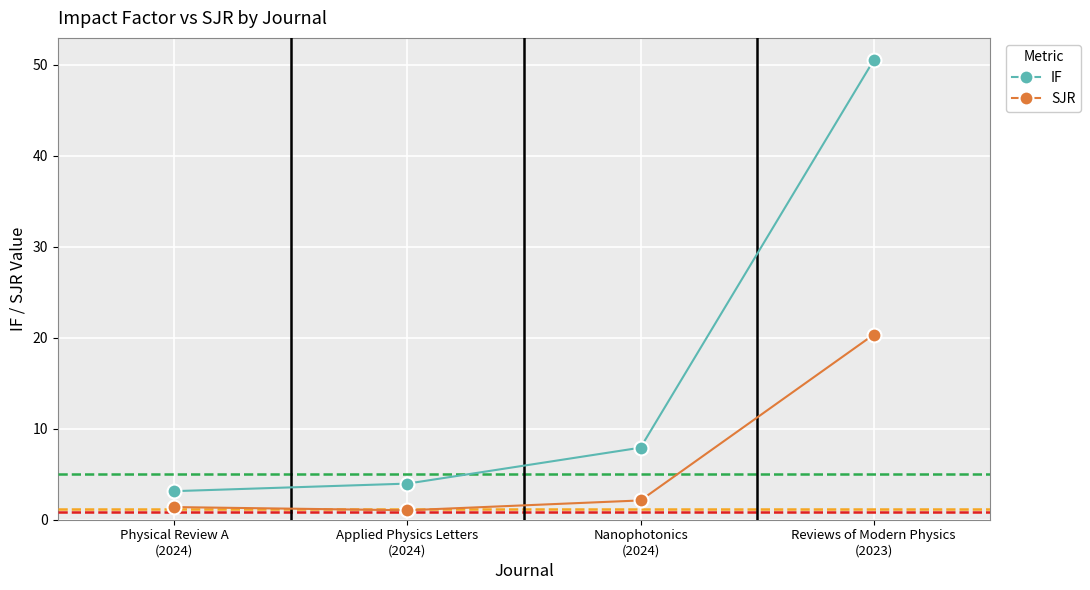

Reading left to right, what are all the values shown in this chart?

IF: Physical Review A
(2024)=3.1	Applied Physics Letters
(2024)=4.0	Nanophotonics
(2024)=7.9	Reviews of Modern Physics
(2023)=50.5
SJR: Physical Review A
(2024)=1.4	Applied Physics Letters
(2024)=1.0	Nanophotonics
(2024)=2.1	Reviews of Modern Physics
(2023)=20.3